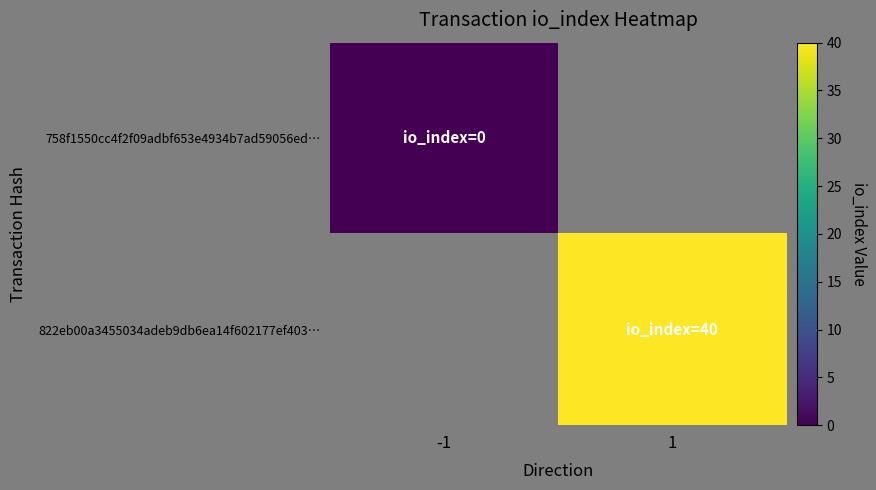

Which series has the widest spread of values?

758f1550cc4f2f09adbf653e4934b7ad59056ed…